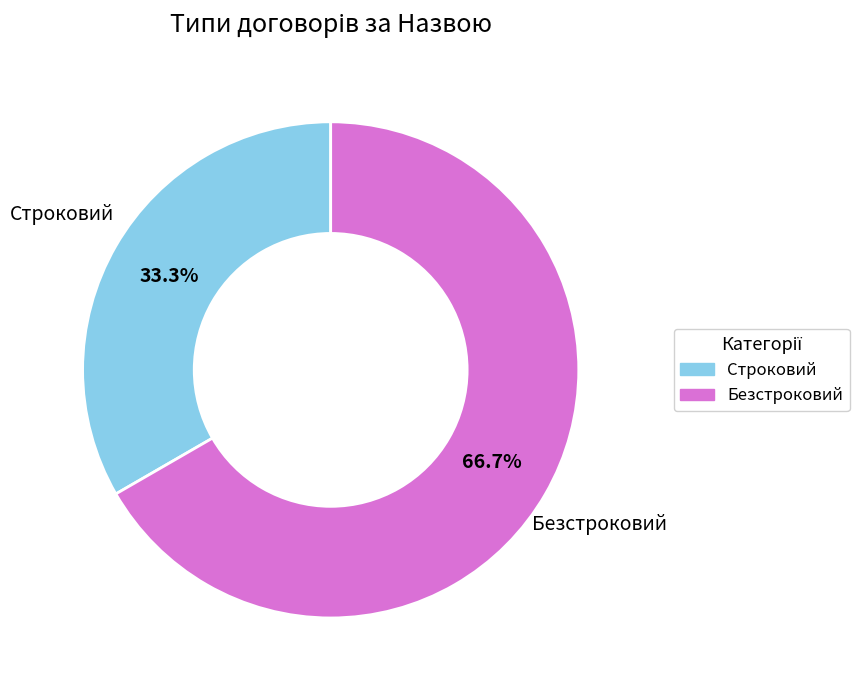

Which category has the smallest portion of the pie?

Строковий